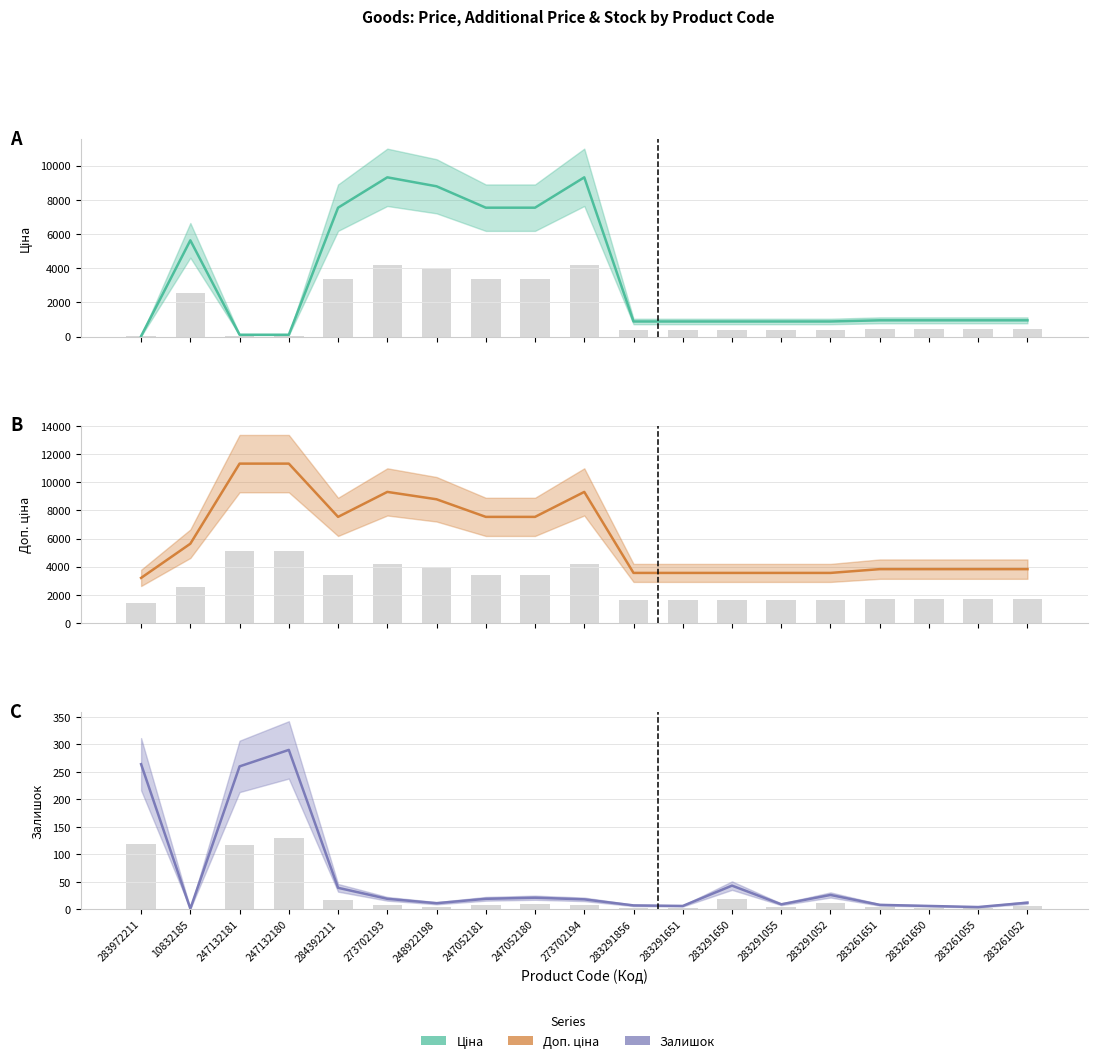

What is the spread (max minus min) of values at 273702194?

9303.4